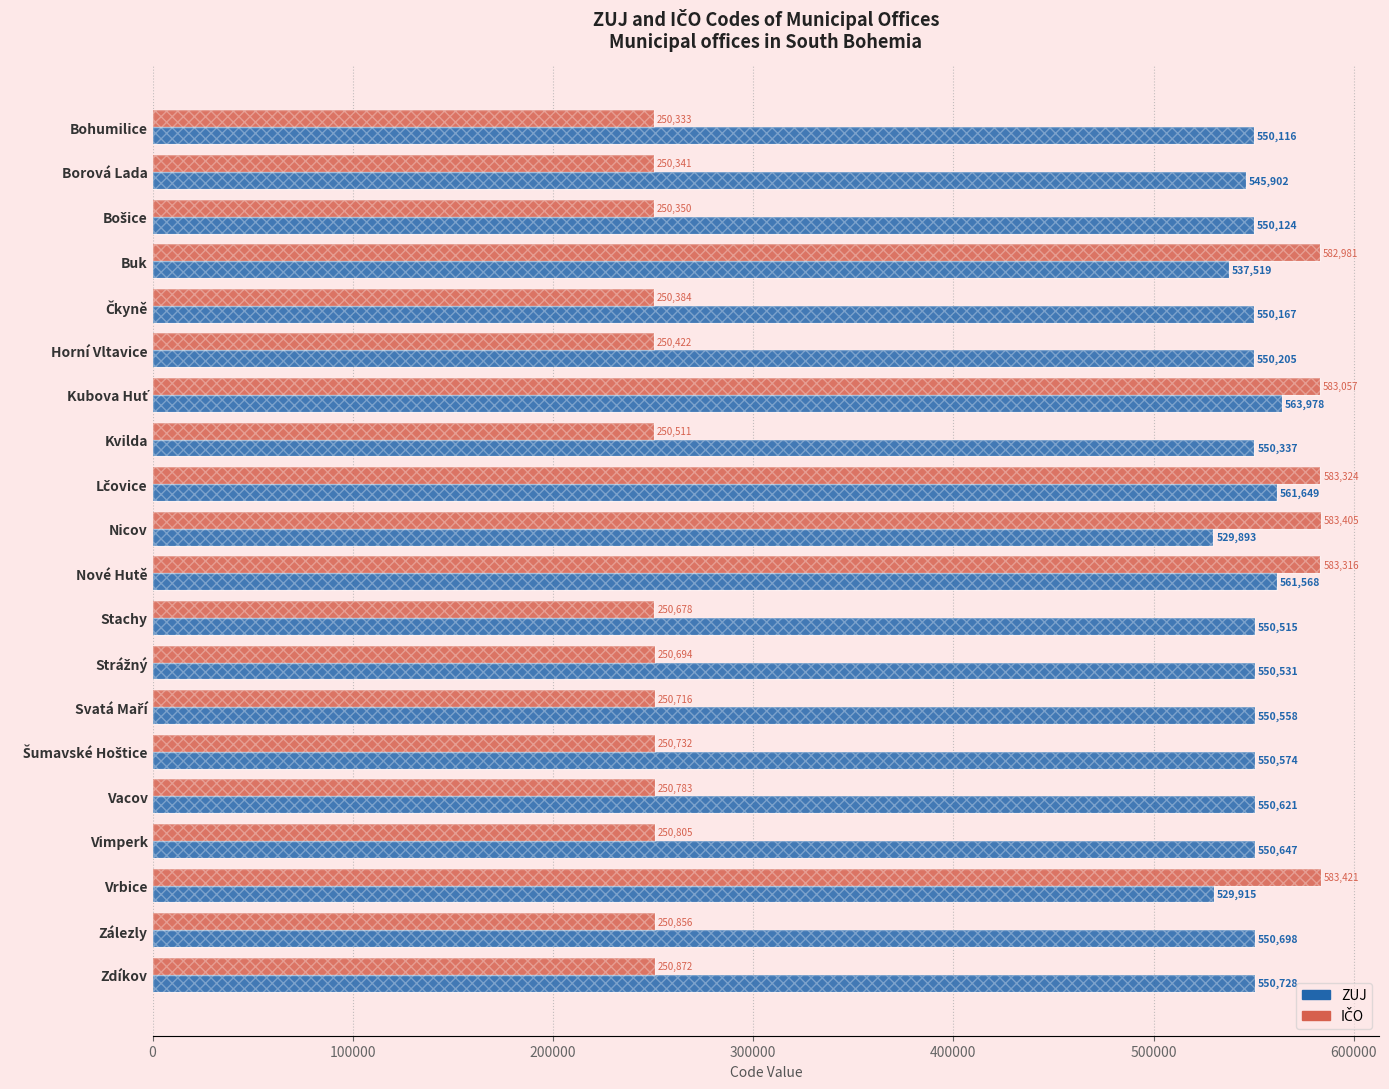

Are the bars horizontal?

Yes